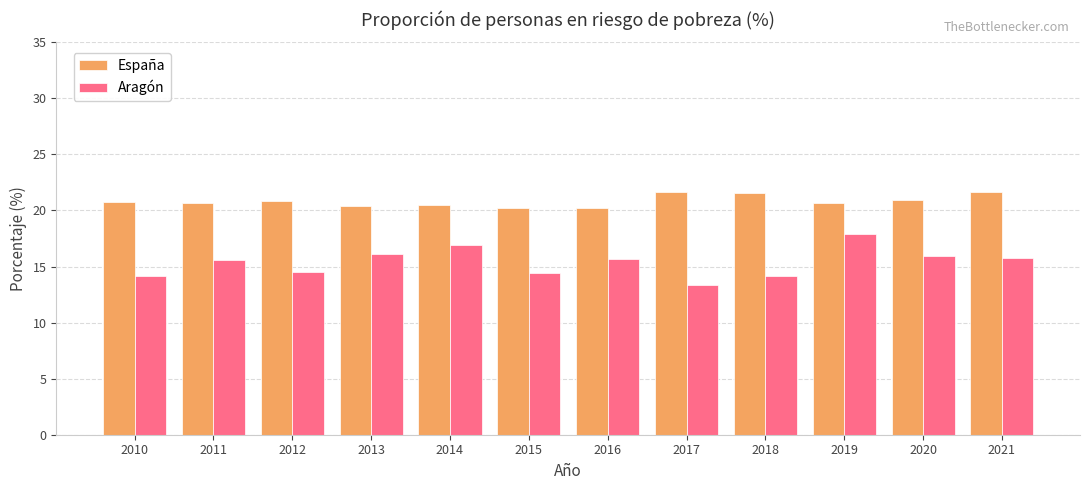

Which series has the widest spread of values?

Aragón